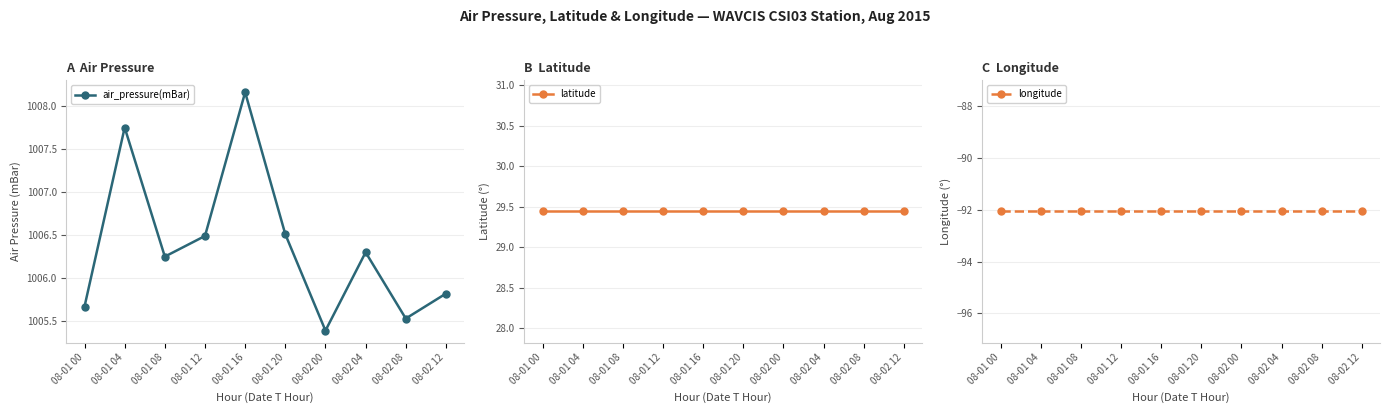

Reading right to left, list all the values displayed in this chart.

air_pressure(mBar): 1005.8	1005.5	1006.3	1005.4	1006.5	1008.2	1006.5	1006.2	1007.8	1005.7
latitude: 29.4	29.4	29.4	29.4	29.4	29.4	29.4	29.4	29.4	29.4
longitude: -92.1	-92.1	-92.1	-92.1	-92.1	-92.1	-92.1	-92.1	-92.1	-92.1